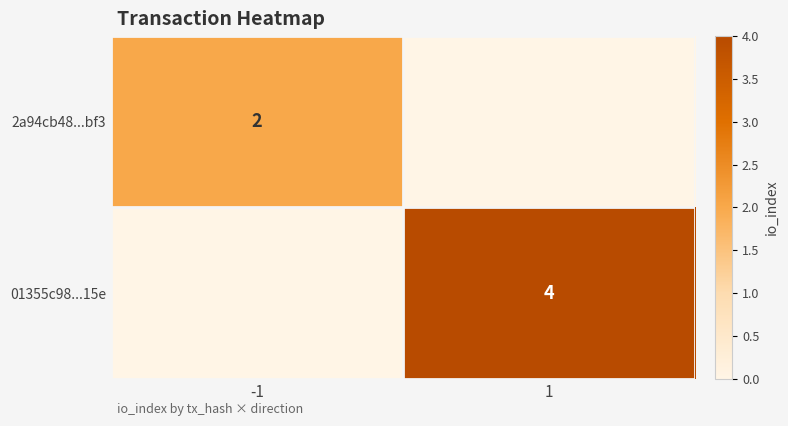

The value of 2a94cb48...bf3 at -1 is 2. True or false?

True